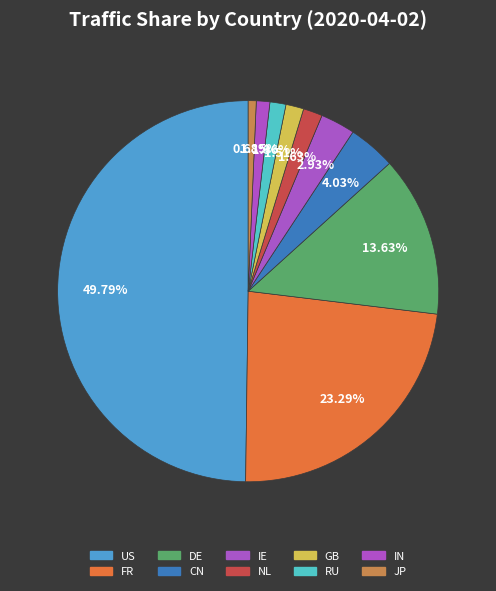

Is there any slice that represents more than half of the pie?

No